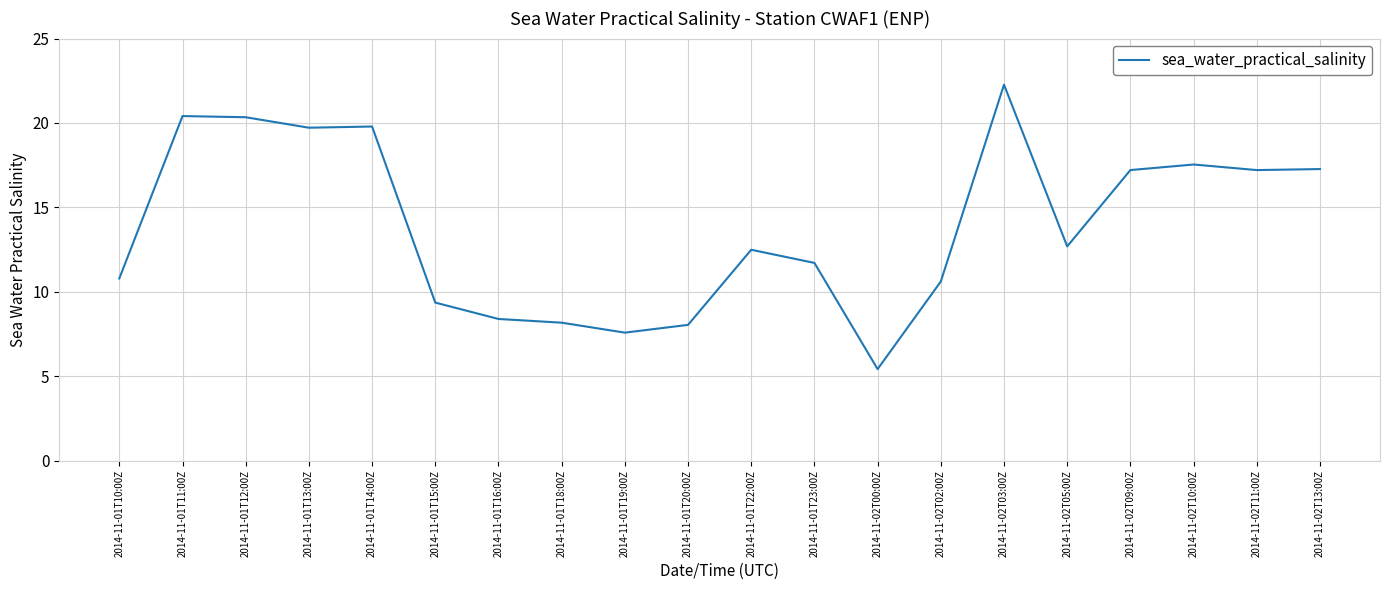

What is the approximate value at 2014-11-01T22:00Z?

12.5